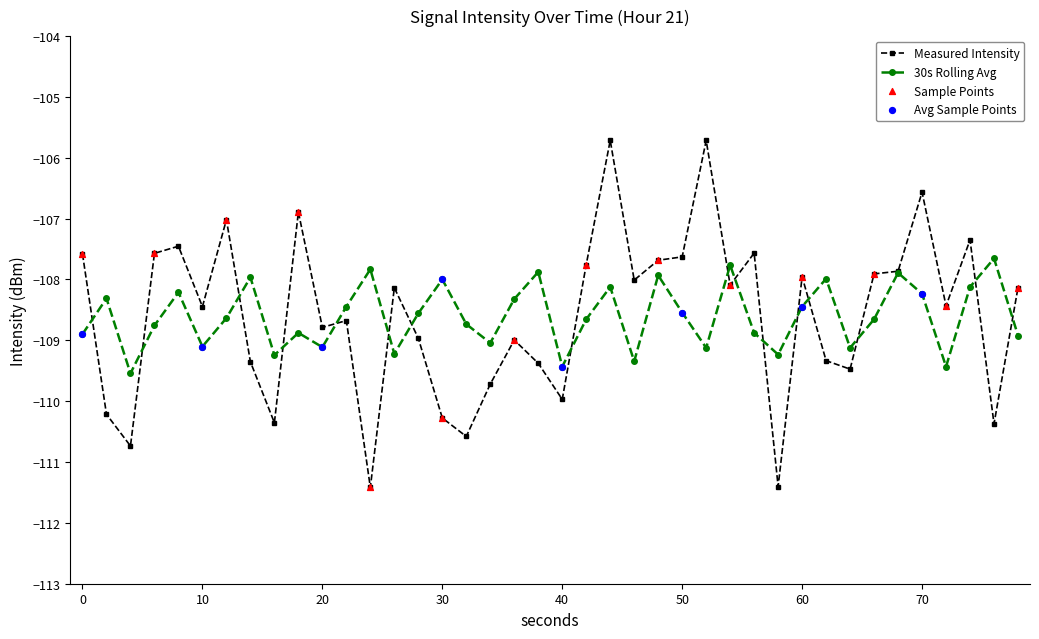

What is the value of the 30s Rolling Avg point at the 25th from the left?

-107.9